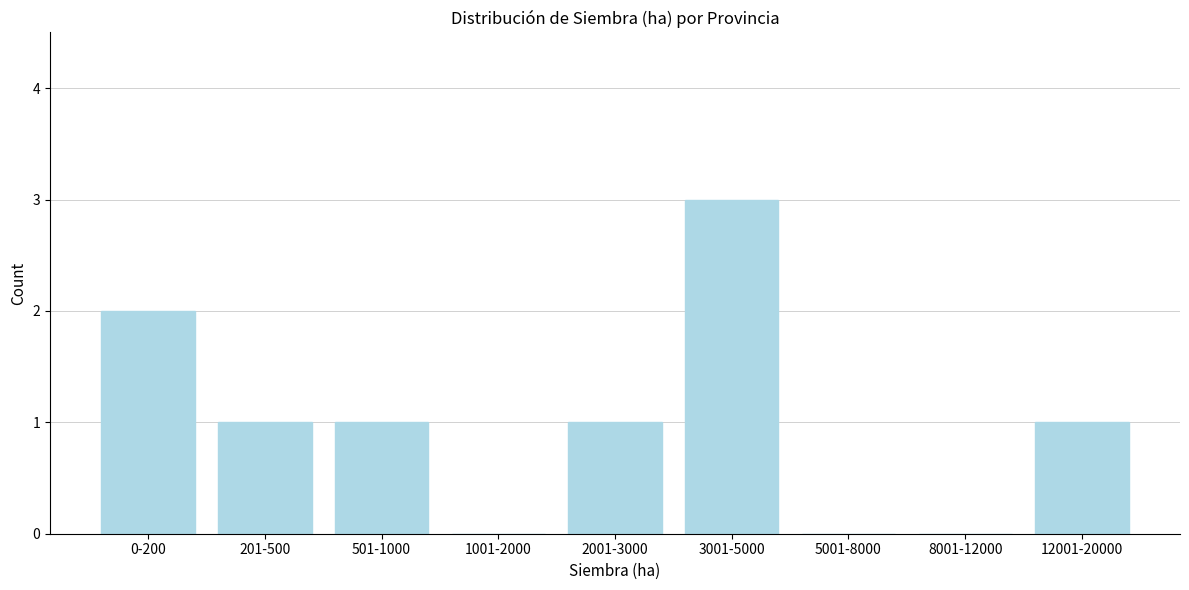

Reading left to right, extract all data points from this chart.

0-200=2	201-500=1	501-1000=1	1001-2000=0	2001-3000=1	3001-5000=3	5001-8000=0	8001-12000=0	12001-20000=1